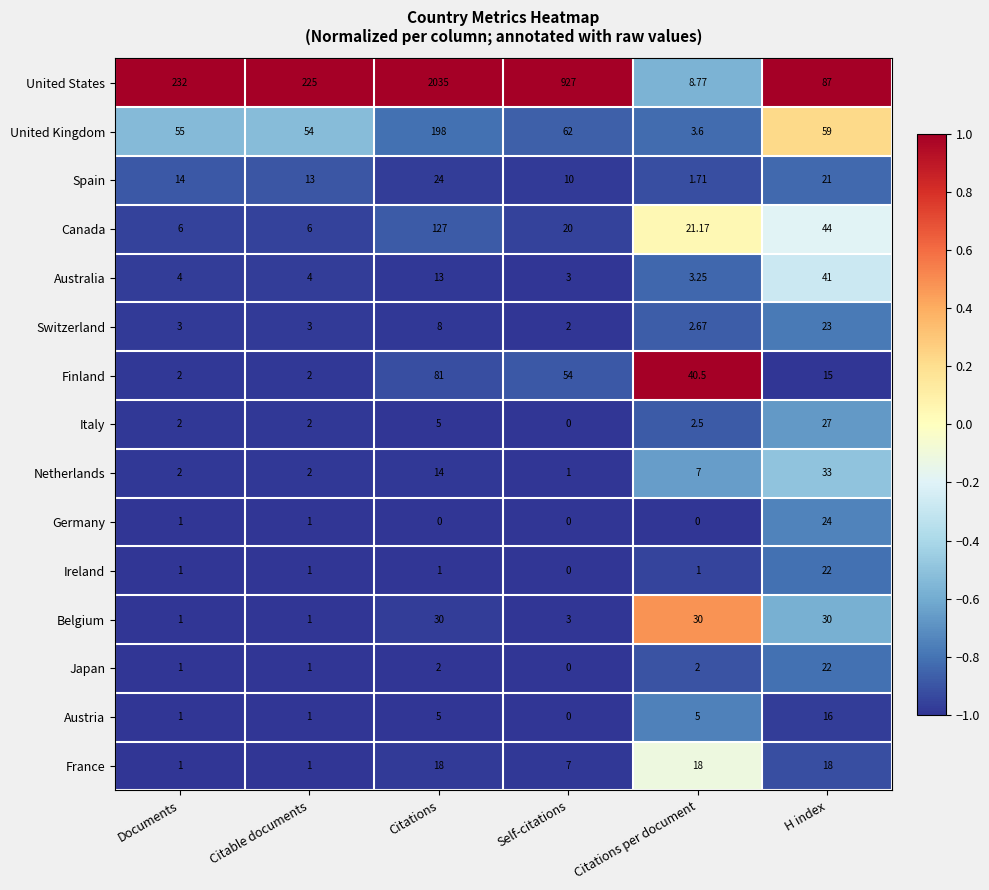

Between Documents and Citations per document, which series saw the biggest shift?

United States